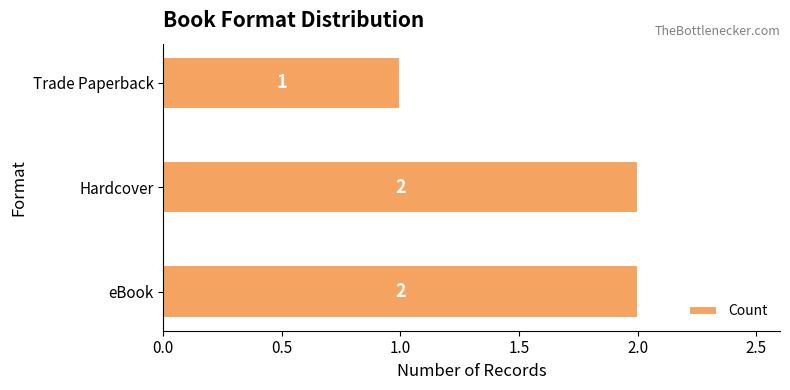

Approximately how many times larger is the value at Trade Paperback compared to Hardcover?

0.5